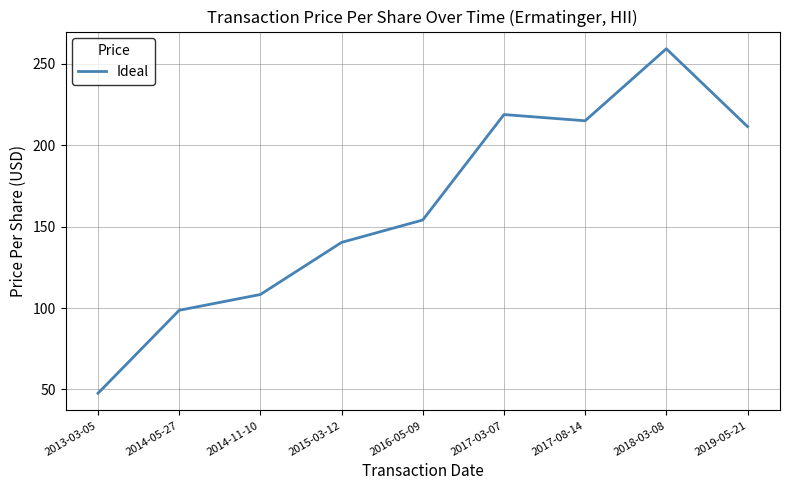

How many interior local peaks (higher than both neighbors) does the data have?

2